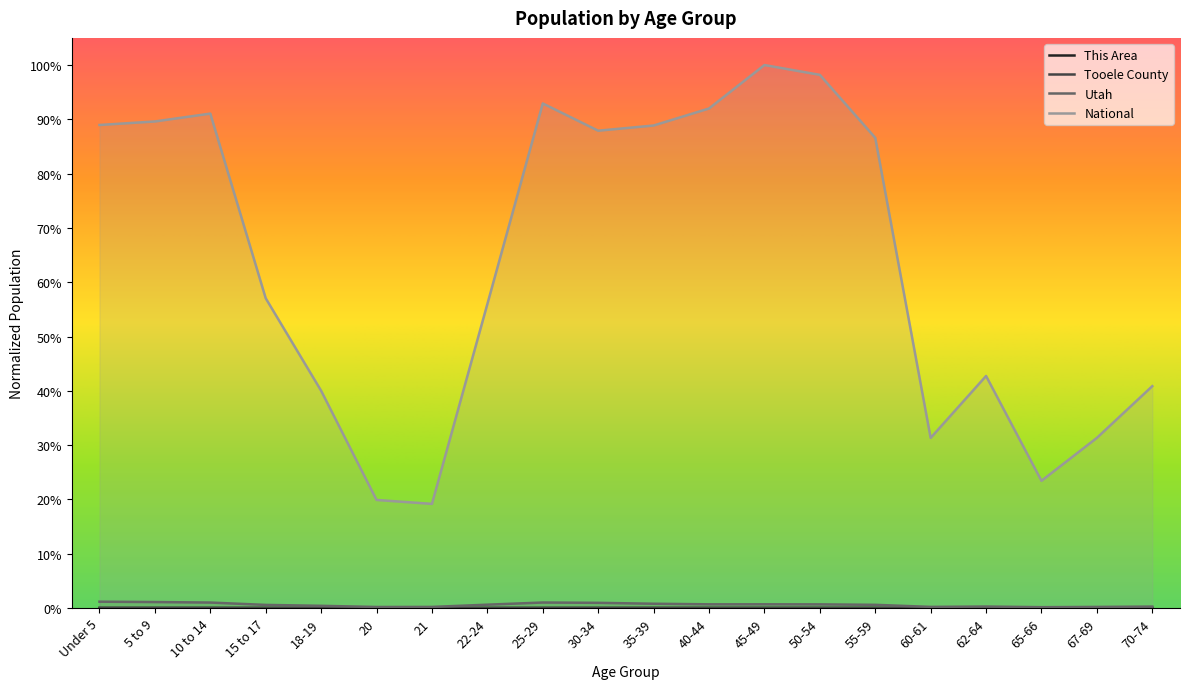

Which series has the largest range (max minus min)?

National